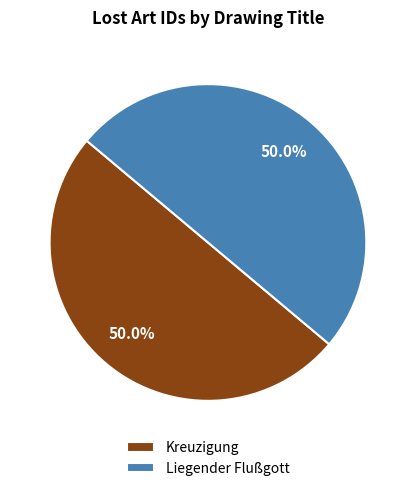

How many slices are in this pie chart?

2